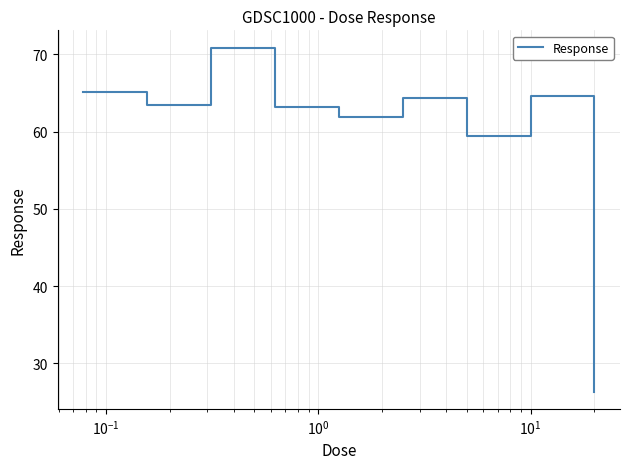

What is the greatest value displayed?

70.9